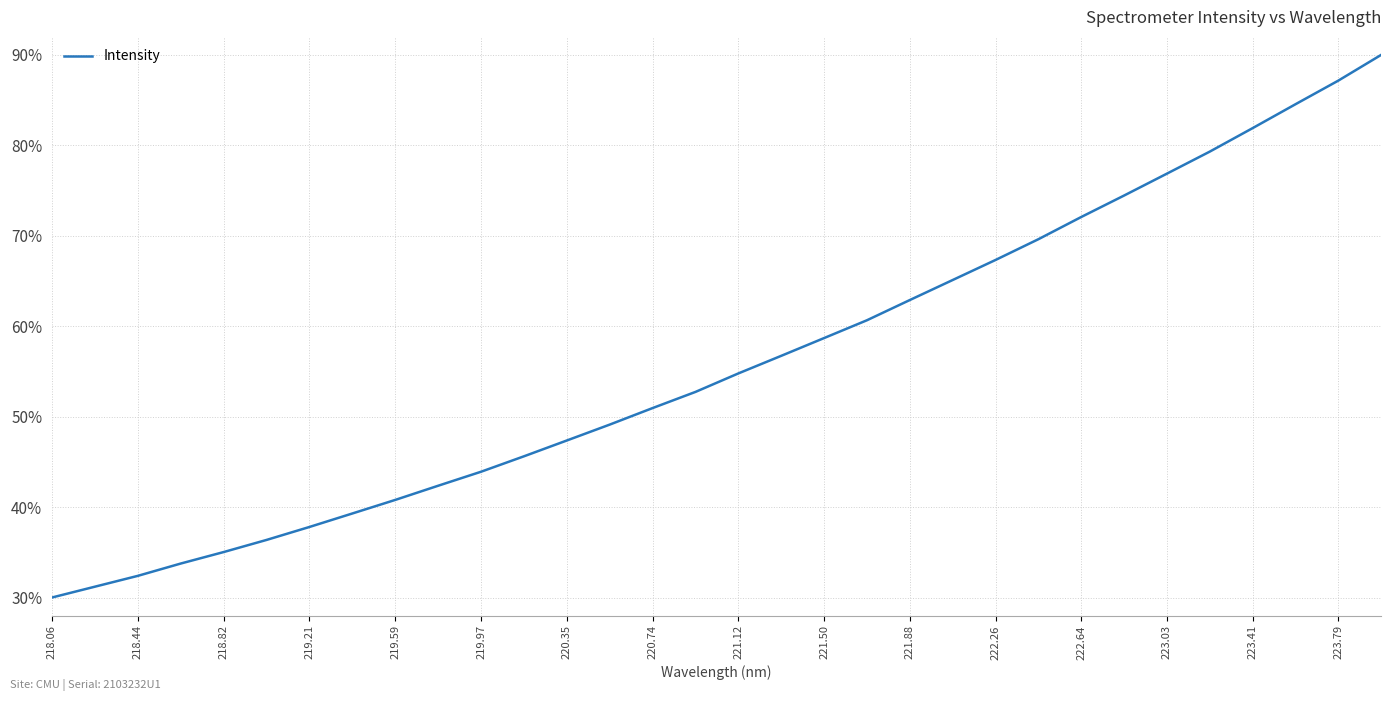

What is the greatest value displayed?

90.0